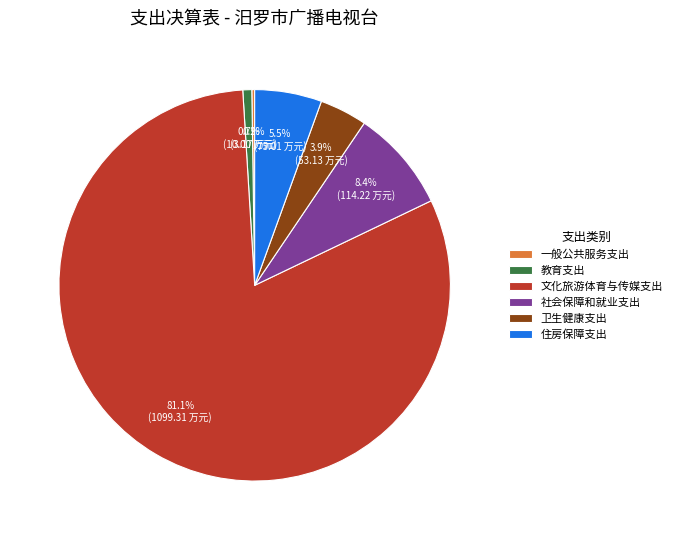

What is the largest slice in the pie chart?

文化旅游体育与传媒支出